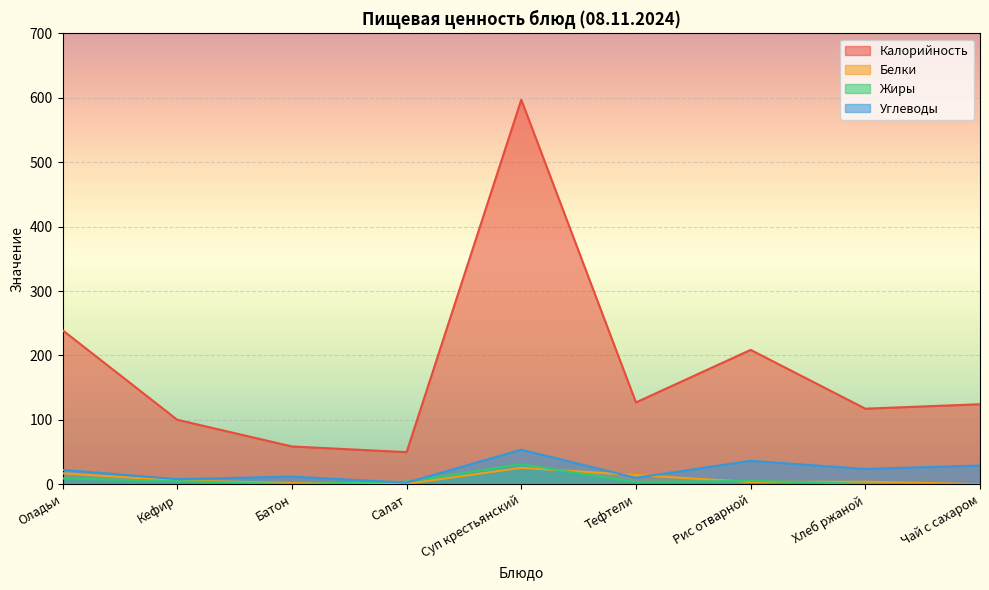

Between Салат and Тефтели, which is larger?

Тефтели